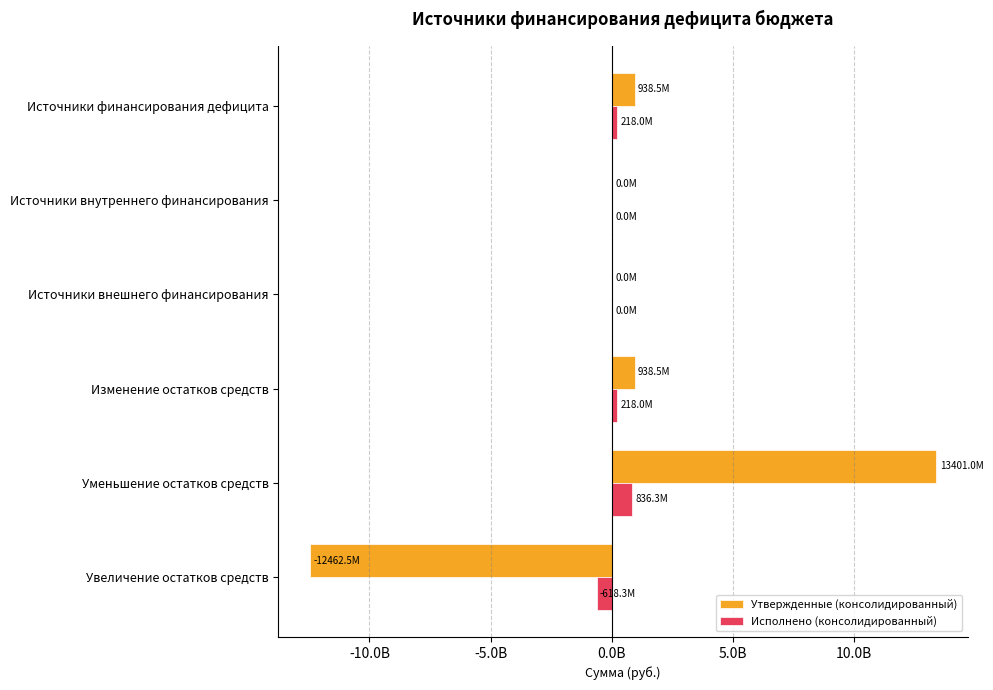

Rank the series by their average value, from highest to lowest.

Утвержденные (консолидированный), Исполнено (консолидированный)